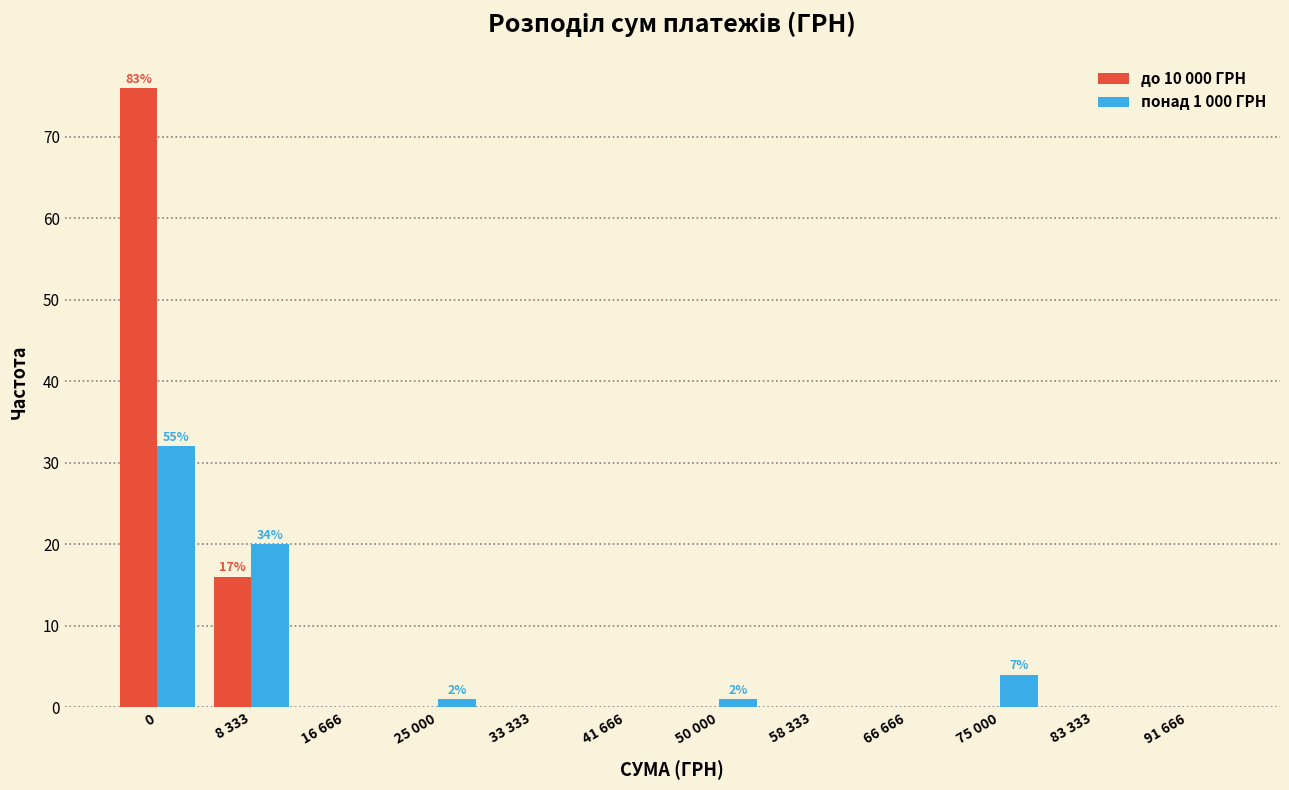

Reading left to right, what are all the values shown in this chart?

до 10 000 ГРН: 0=76	8 333=16	16 666=0	25 000=0	33 333=0	41 666=0	50 000=0	58 333=0	66 666=0	75 000=0	83 333=0	91 666=0
понад 1 000 ГРН: 0=32	8 333=20	16 666=0	25 000=1	33 333=0	41 666=0	50 000=1	58 333=0	66 666=0	75 000=4	83 333=0	91 666=0